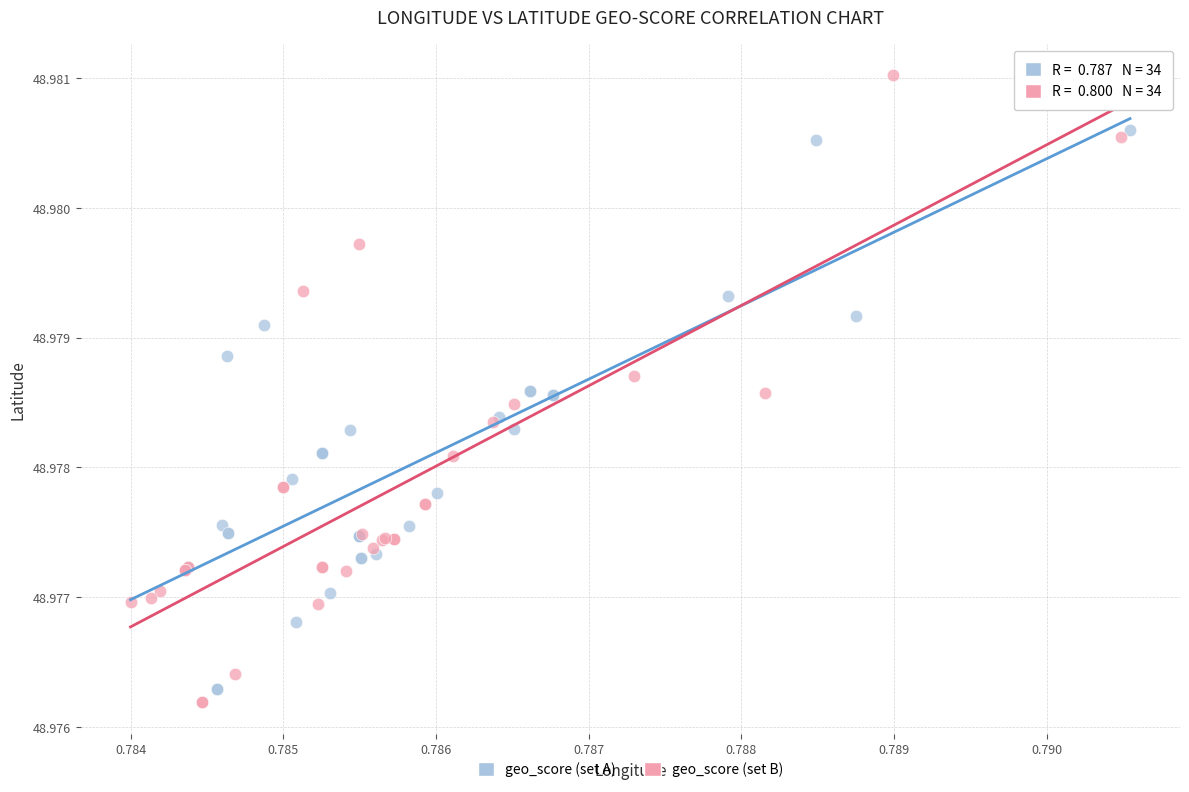

Which series has the widest spread of Y values?

geo_score (set B)